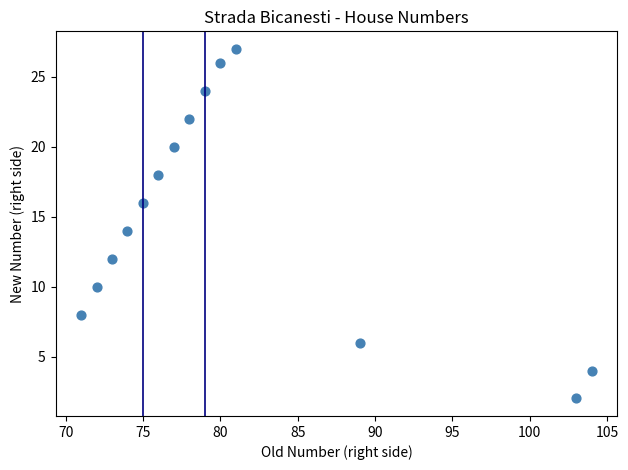

What is the range of Y values (max minus min)?

25